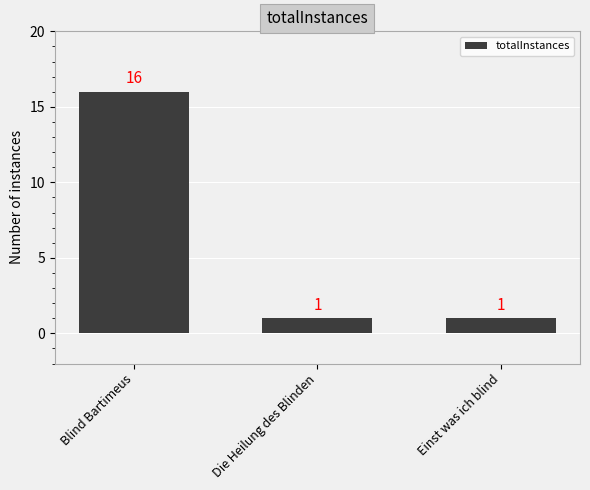

True or false: the data shows 1 at Die Heilung des Blinden.

True